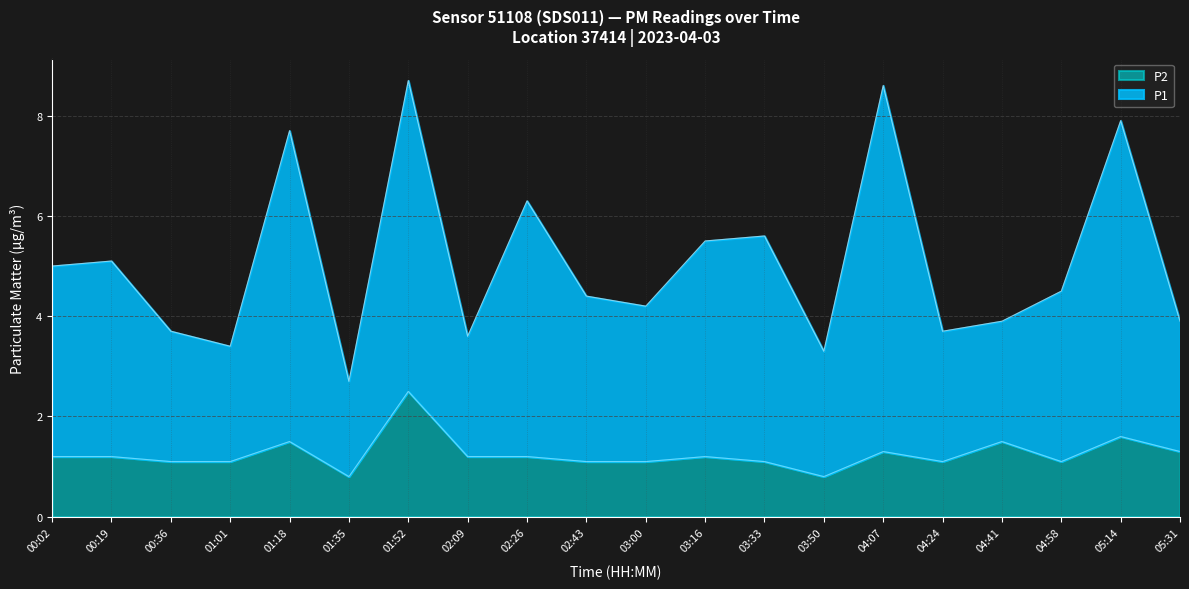

List the labels in order of P2 value, largest first.

01:52, 05:14, 01:18, 04:41, 04:07, 05:31, 00:02, 00:19, 02:09, 02:26, 03:16, 00:36, 01:01, 02:43, 03:00, 03:33, 04:24, 04:58, 01:35, 03:50